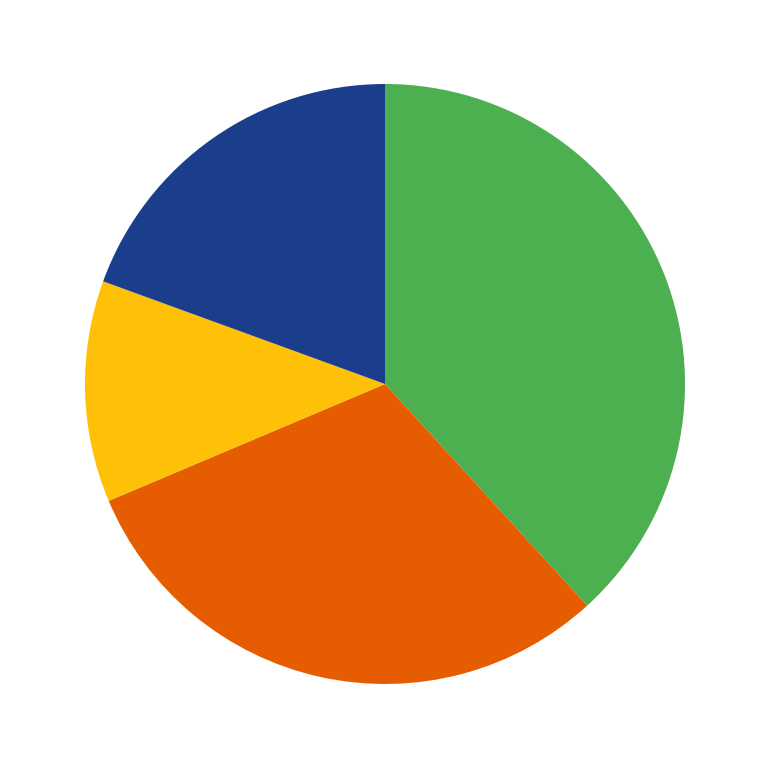

Is there any slice that represents more than half of the pie?

No